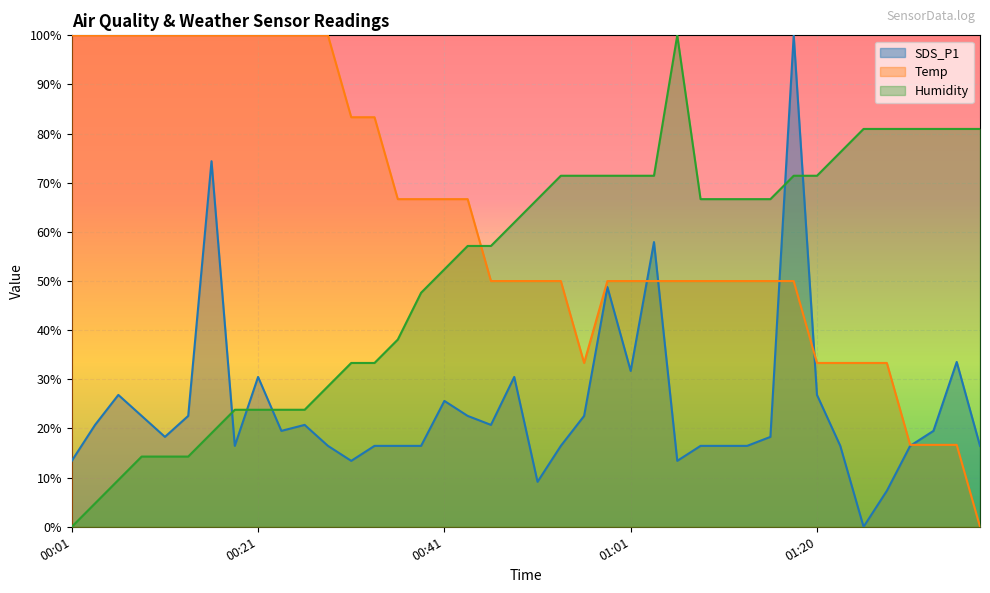

At which category does the chart reach its minimum across all series?

01:25